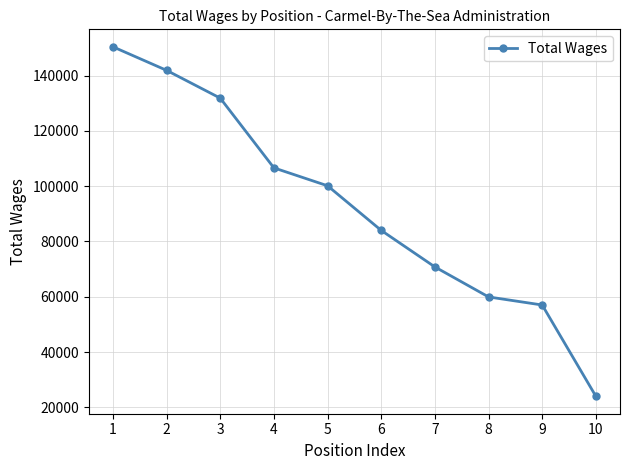

Which has a higher value, 6 or 1?

1